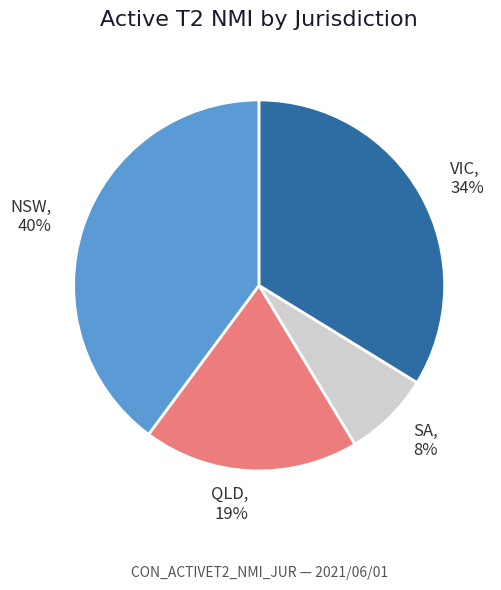

Do VIC and NSW together represent more than half of the pie?

Yes